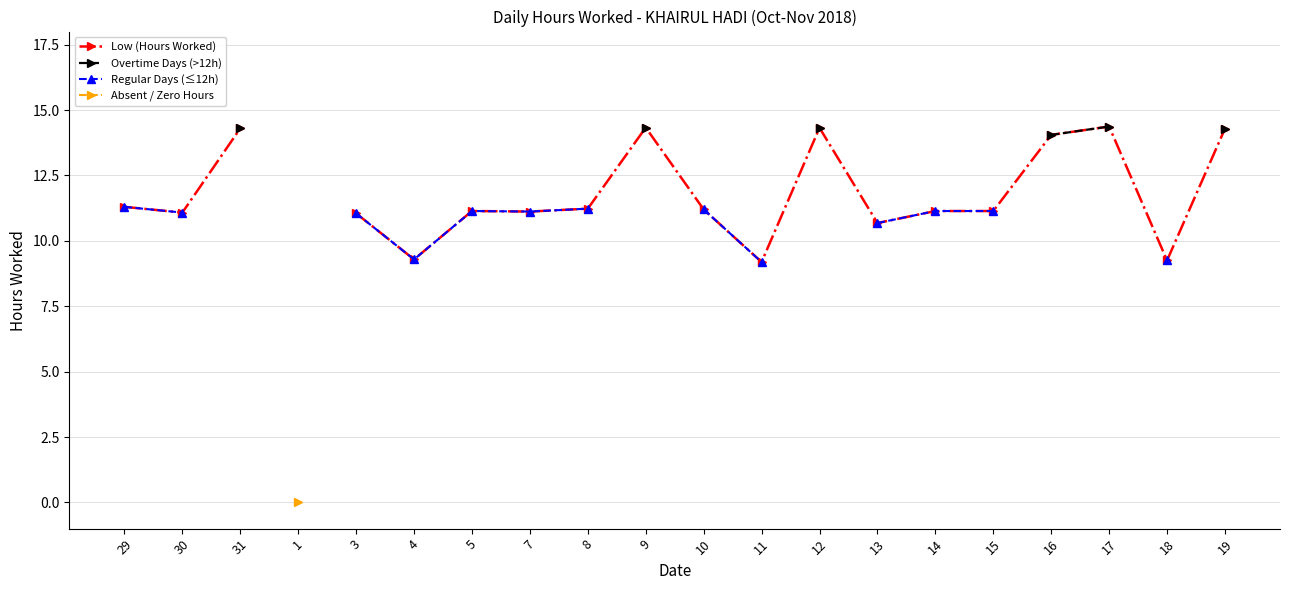

What is the difference between the maximum and minimum values in the Regular Days (≤12h) series?

2.1